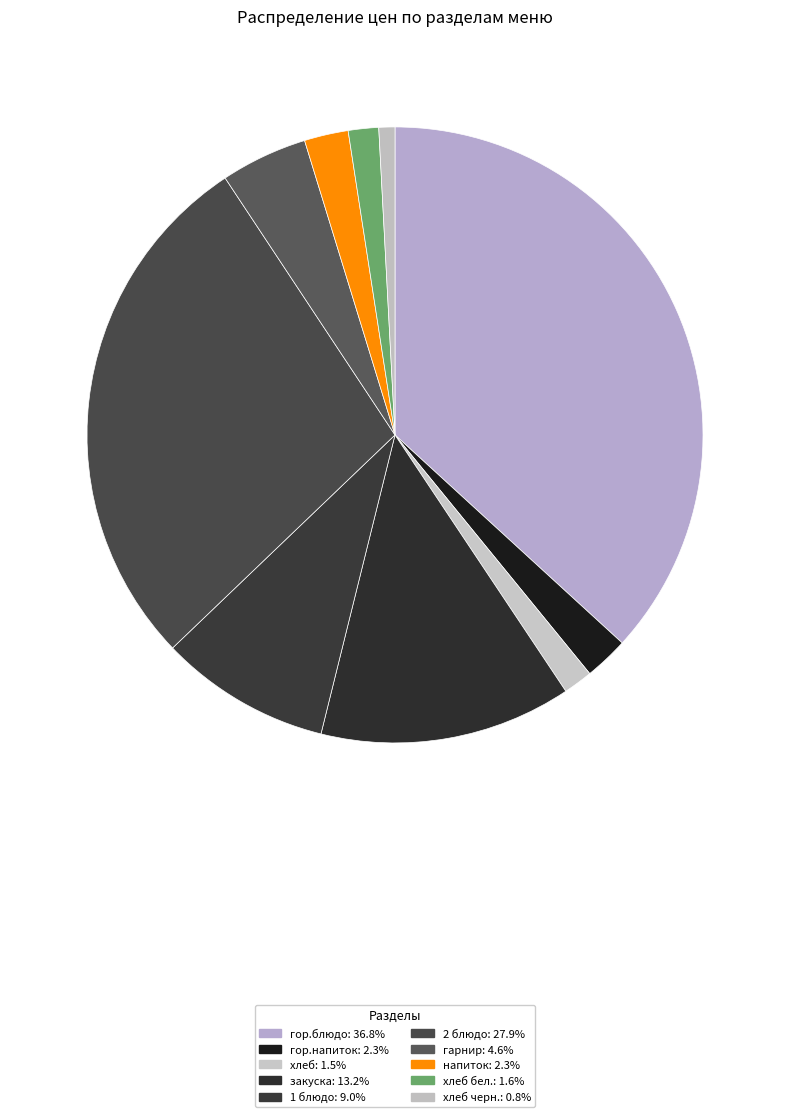

Count the number of slices in the pie.

10